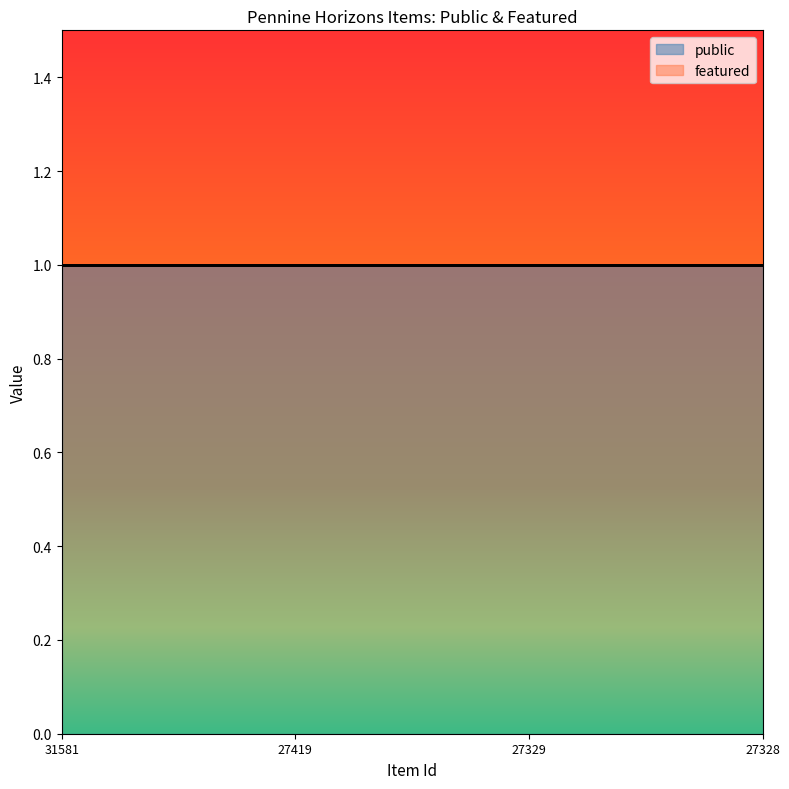

What is the highest value of the public series?

1